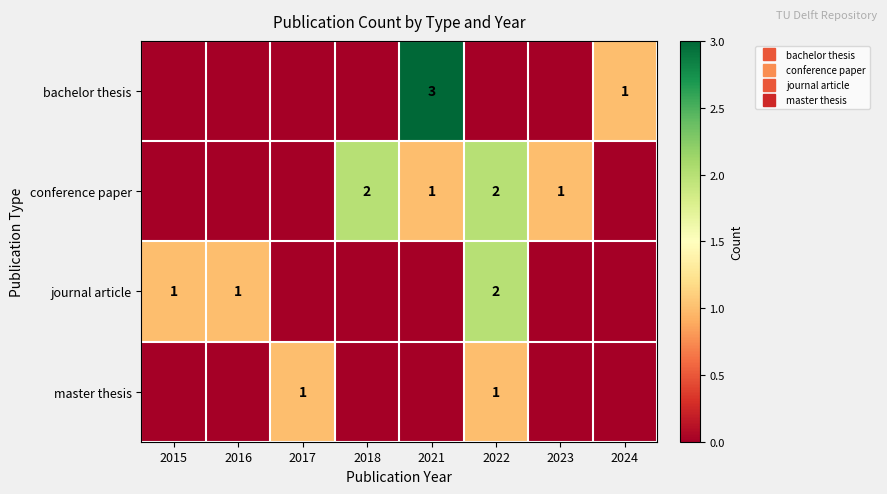

What is the difference between the maximum and minimum values in the master thesis series?

1